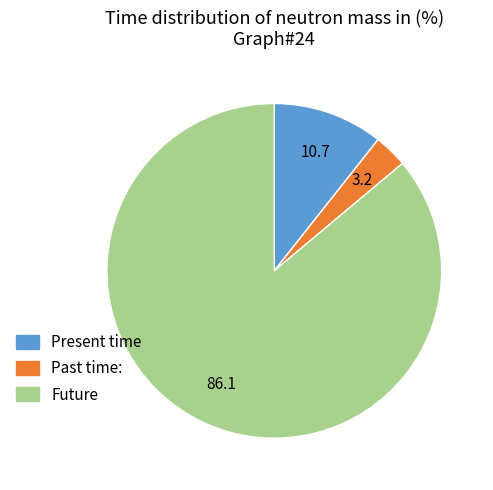

Does any single category account for the majority?

Yes